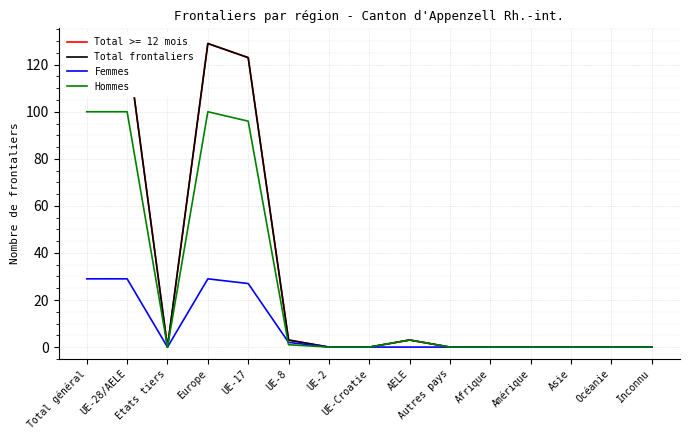

The Total frontaliers series shows 0 at Afrique. True or false?

True